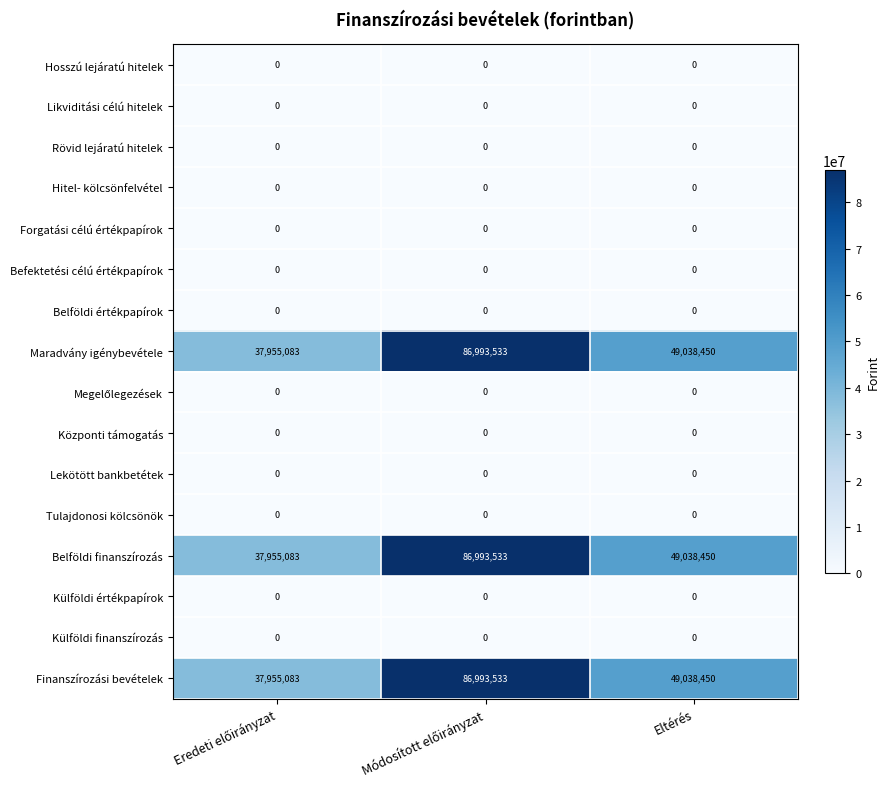

What is the total value across all series at Eltérés?

147115350